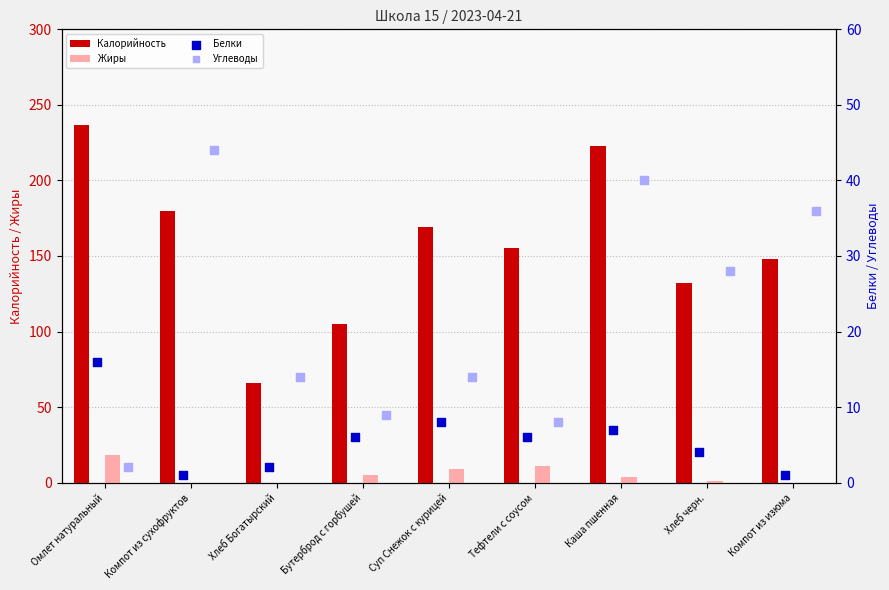

Which series has the largest Y range (max minus min)?

Калорийность